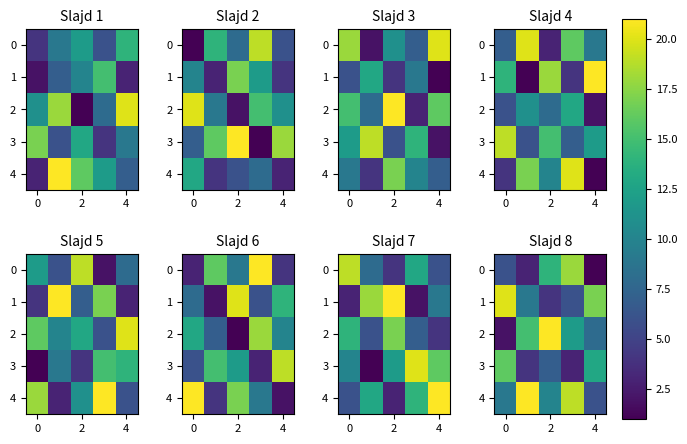

Is it true that 1 equals 28 at 0?

False